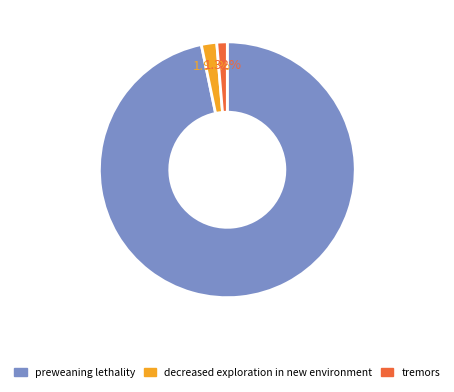

To the nearest percent, what is the combined percentage of decreased exploration in new environment and tremors?

3%